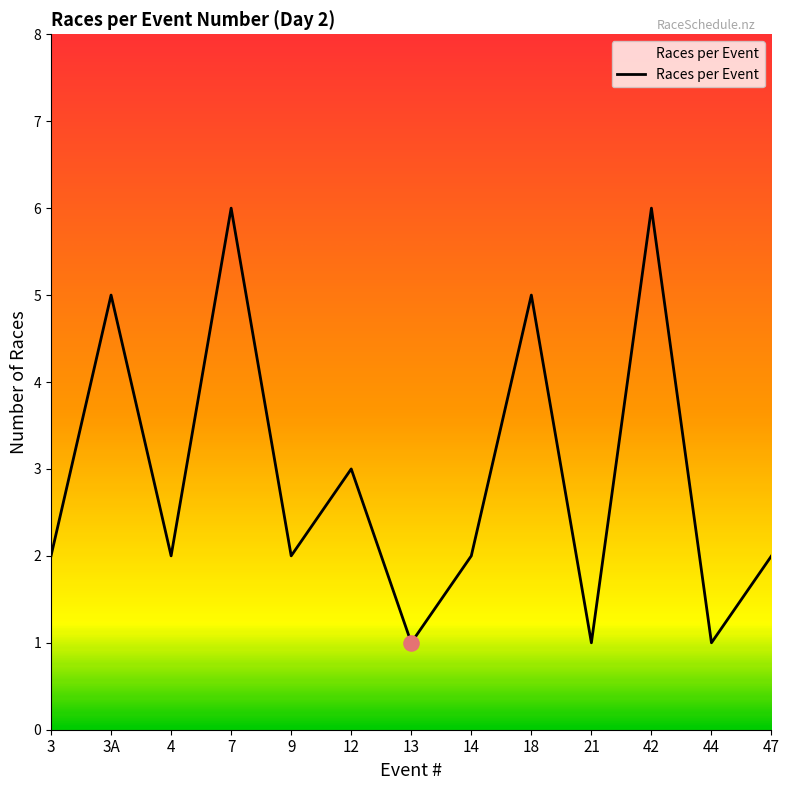

What is the change in value from 3A to 7?

+1